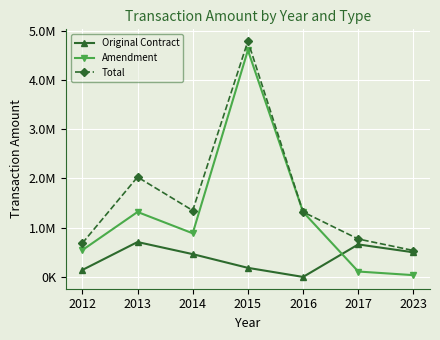

List the series in order of their overall mean, highest first.

Total, Amendment, Original Contract